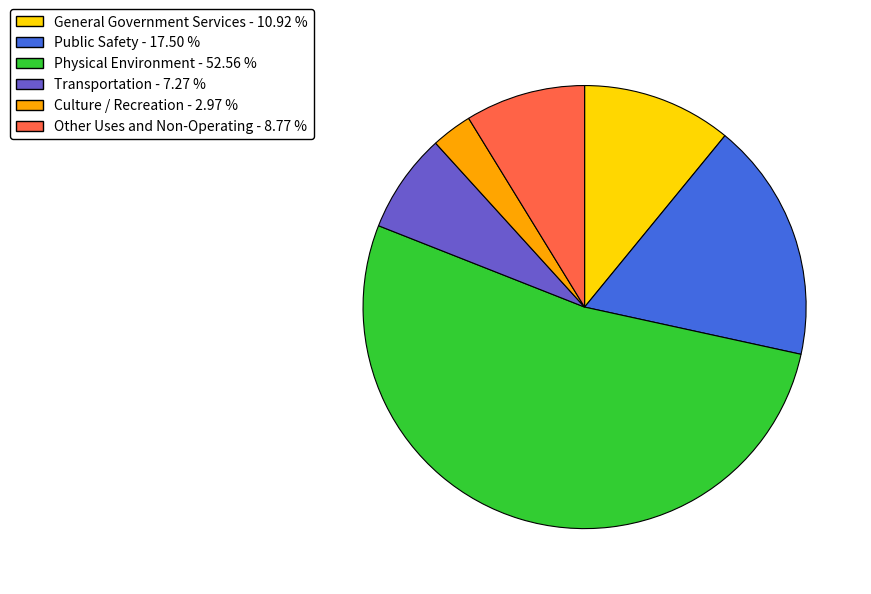

What is the ratio of the value at Other Uses and Non-Operating to the value at General Government Services?

0.8